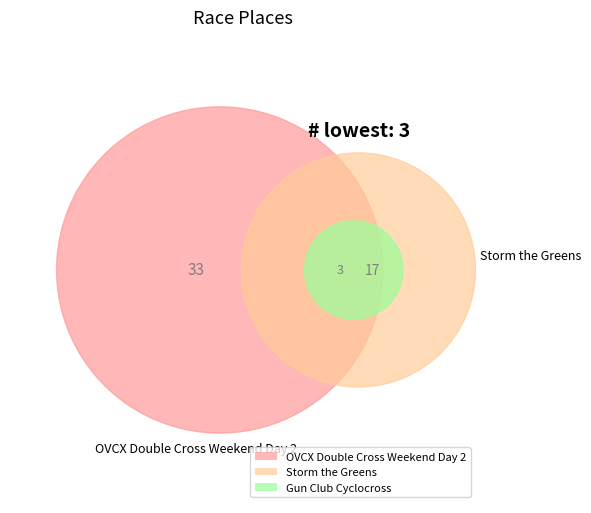

Which category has the biggest portion of the pie?

OVCX Double Cross Weekend Day 2